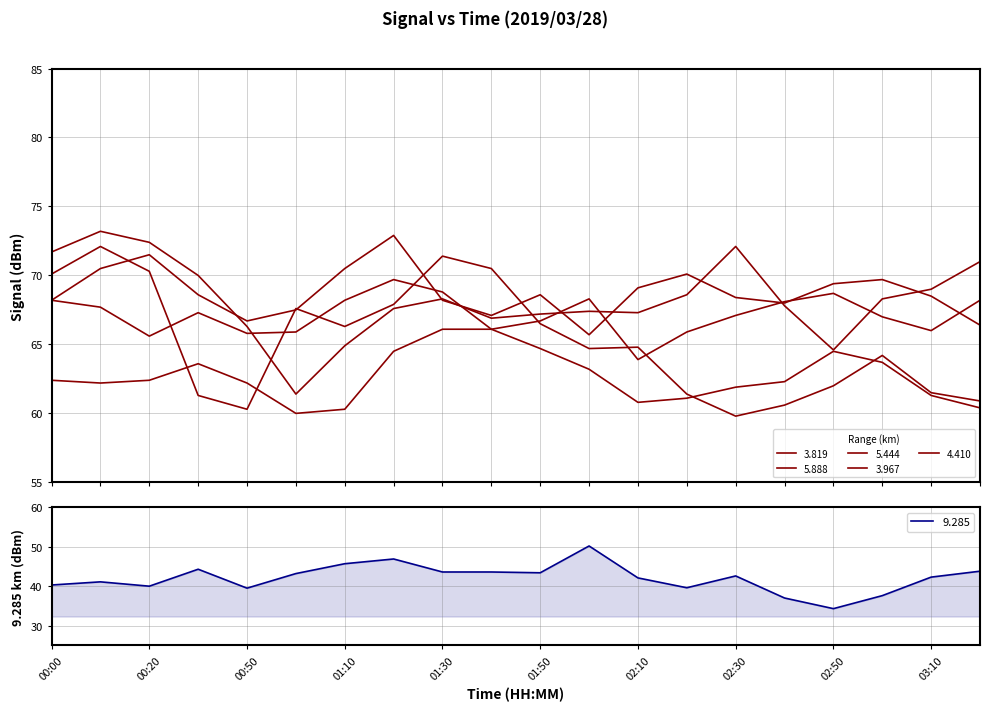

Is it true that 9.285 equals 11.5 at 02:50?

False